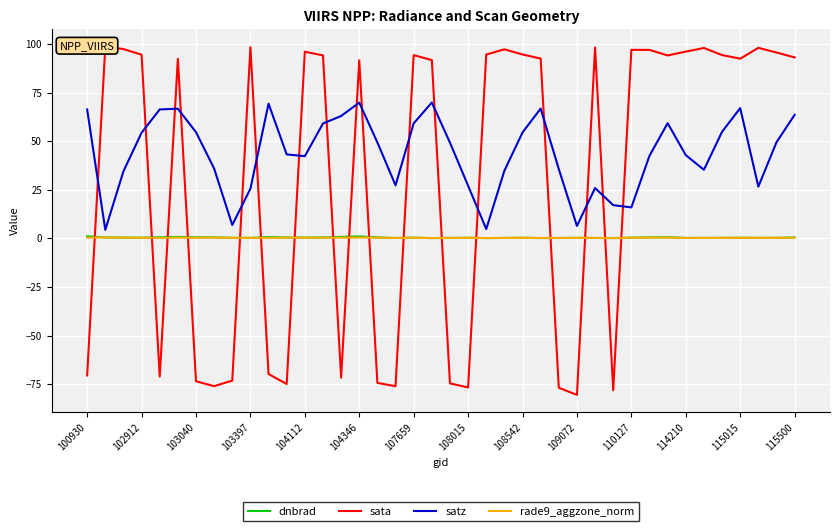

Is it true that rade9_aggzone_norm equals 0.3 at 107659?

True